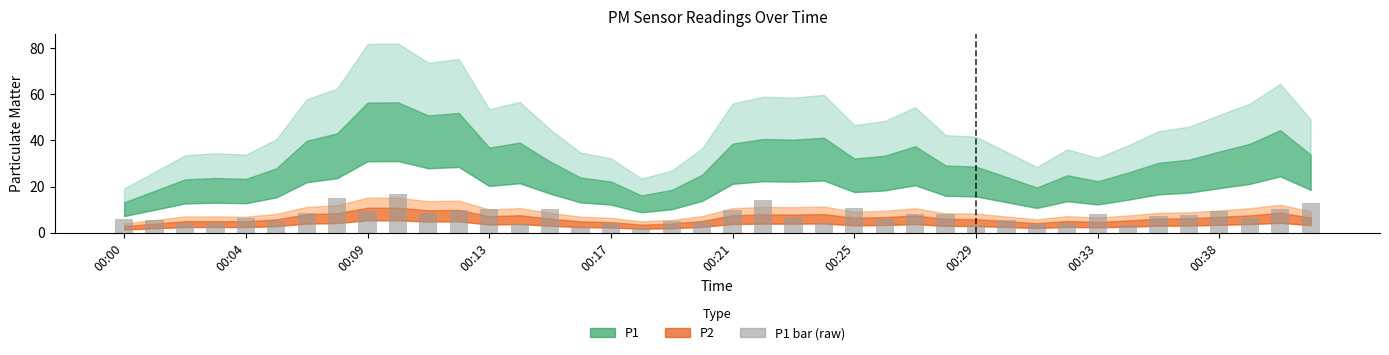

What is the value of the 23rd bar from the left?

6.9